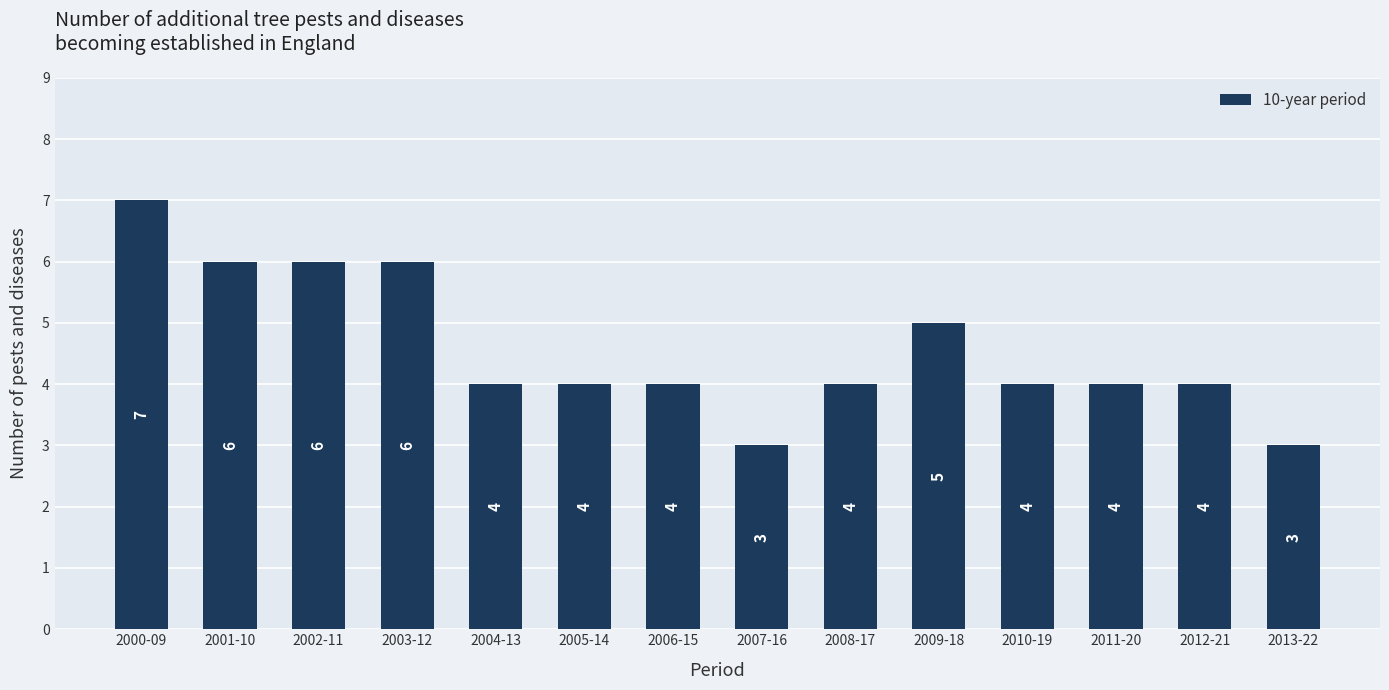

What is the approximate value at 2006-15?

4